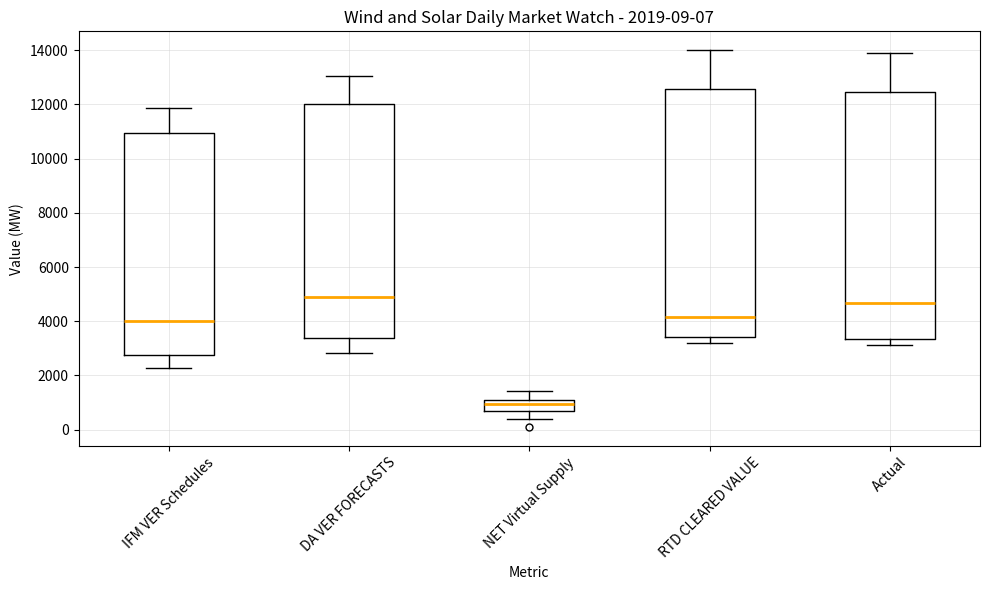

Which box's median line is the highest?

DA VER FORECASTS